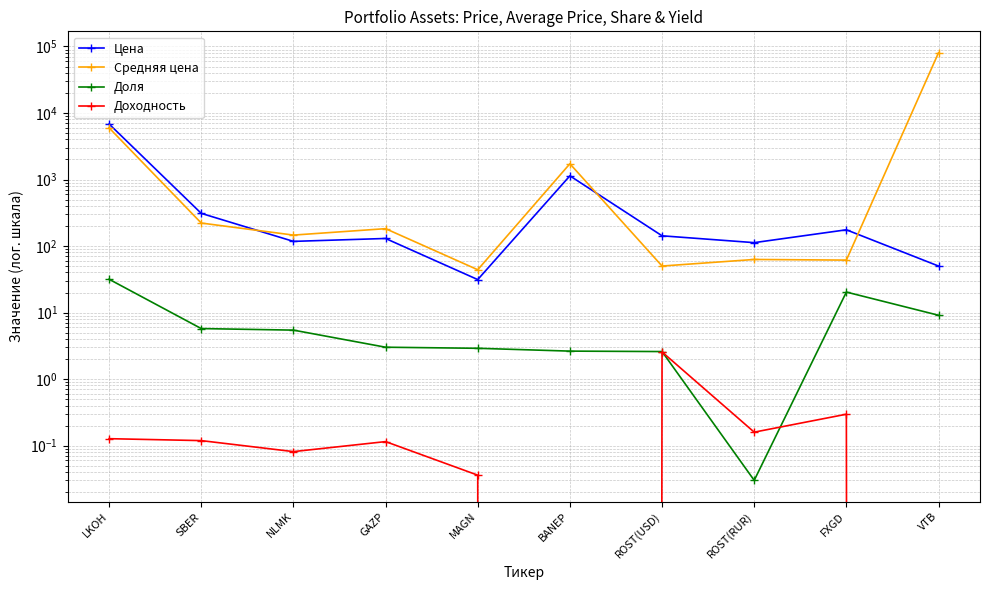

Rank the series at LKOH from highest to lowest value.

Цена, Средняя цена, Доля, Доходность